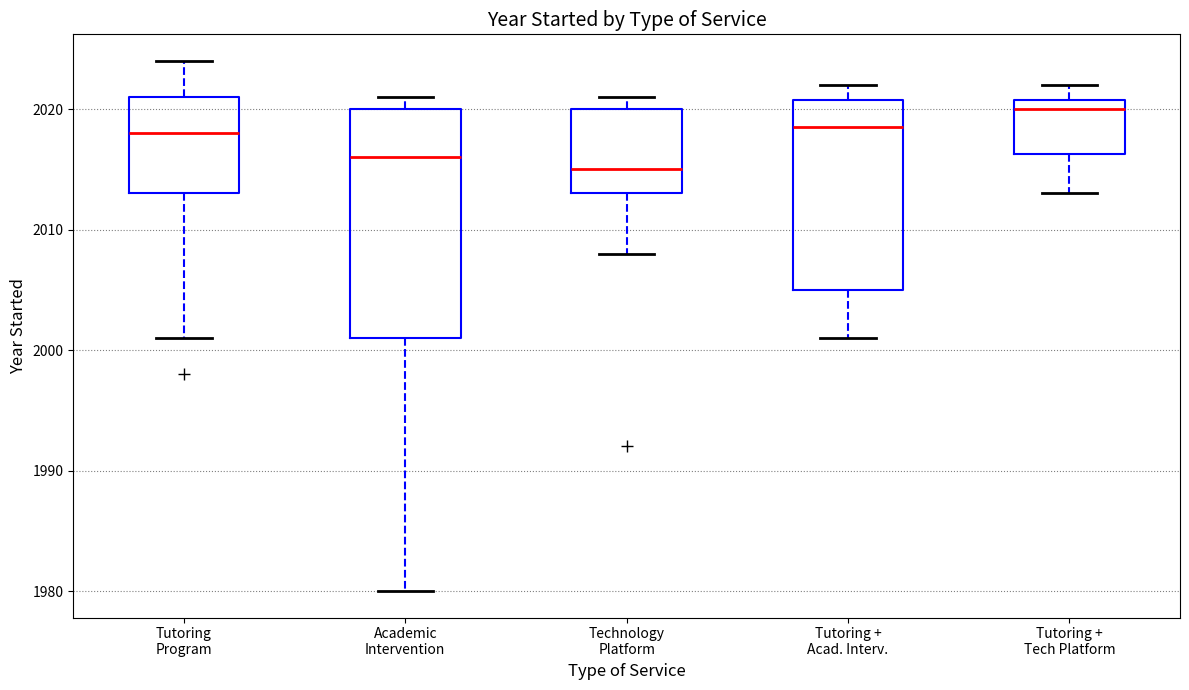

Where is the lower edge of the box for Tutoring + Acad. Interv. on the y-axis? The values are not printed on the chart, so give them approximately, as read against the axis.

2005